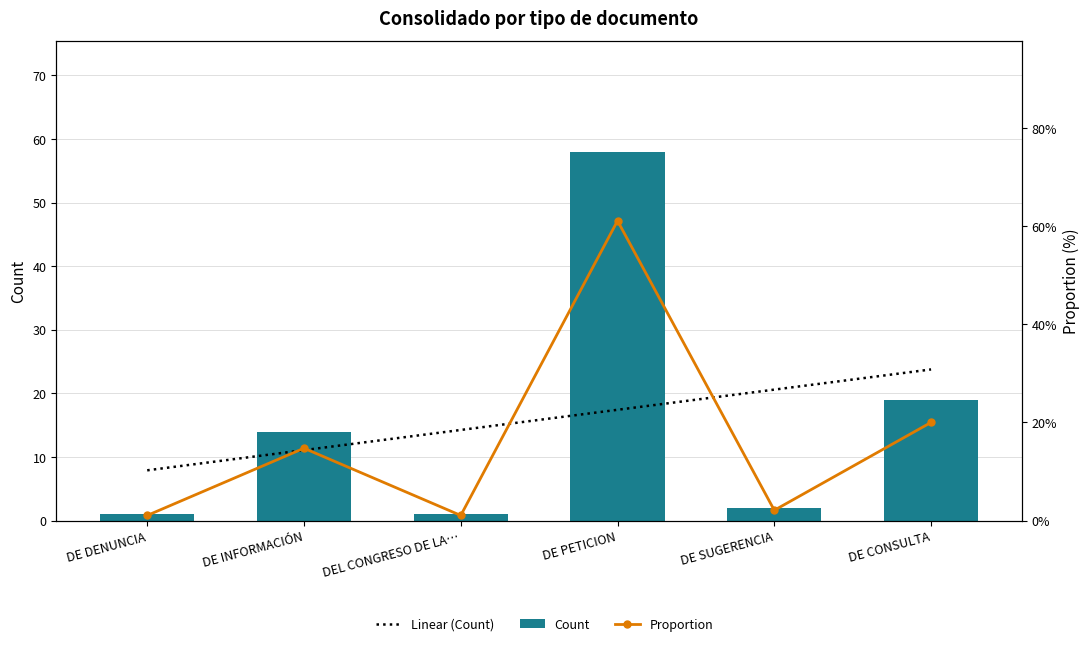

At which category is the sum across all series the highest?

DE PETICION